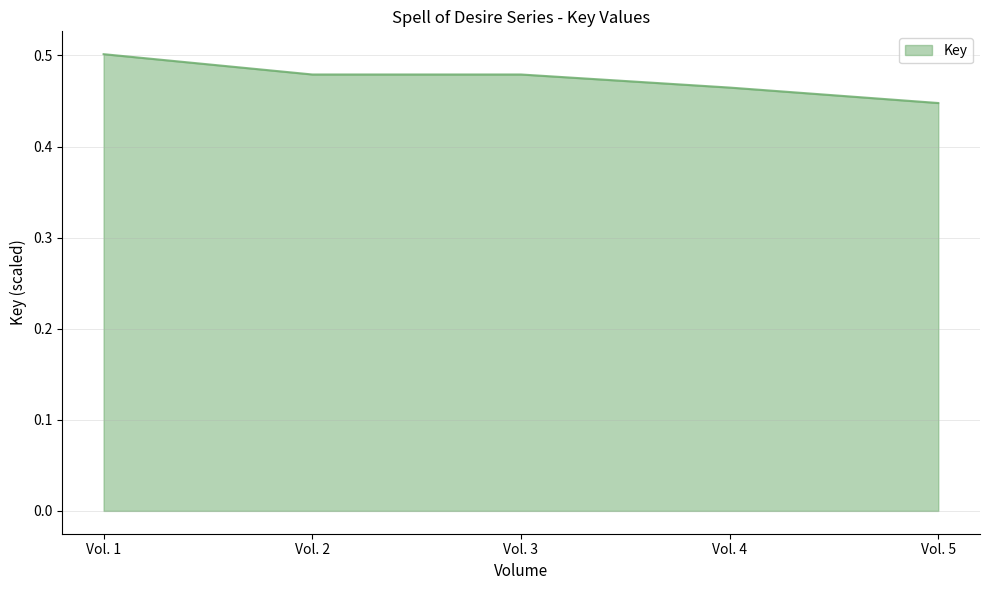

Count the values in the range 0 to 1.

5